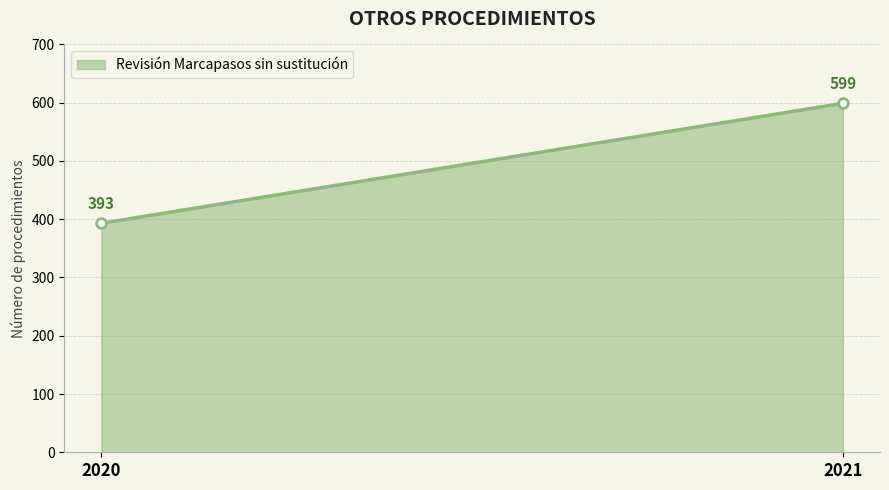

Approximately how many times larger is the value at 2021 compared to 2020?

1.5